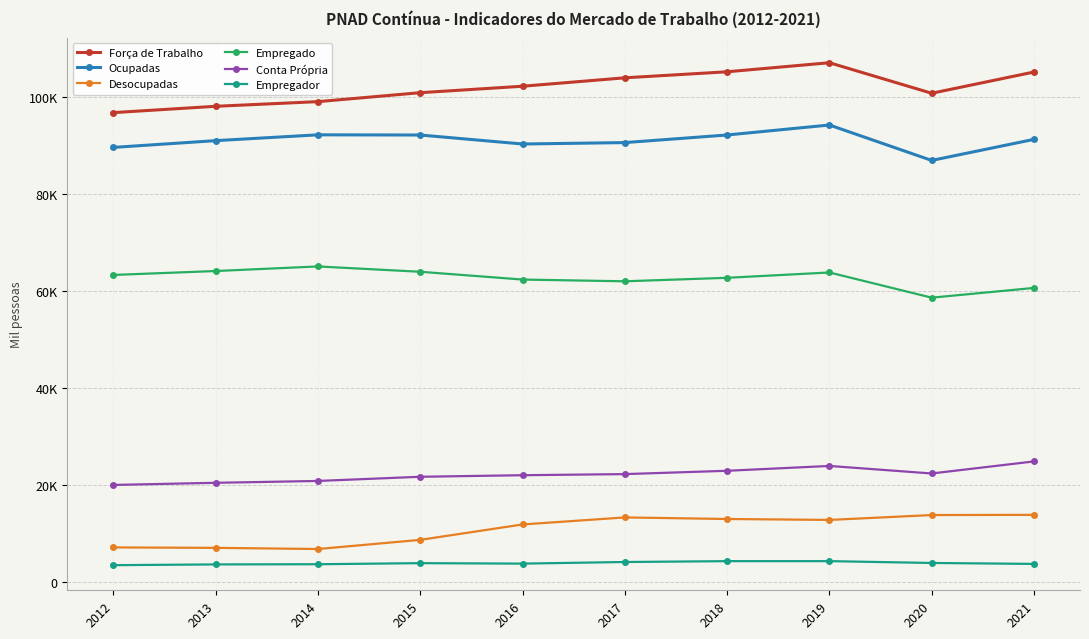

What is the sum of the Ocupadas values at 2014 and 2013?

183272.0